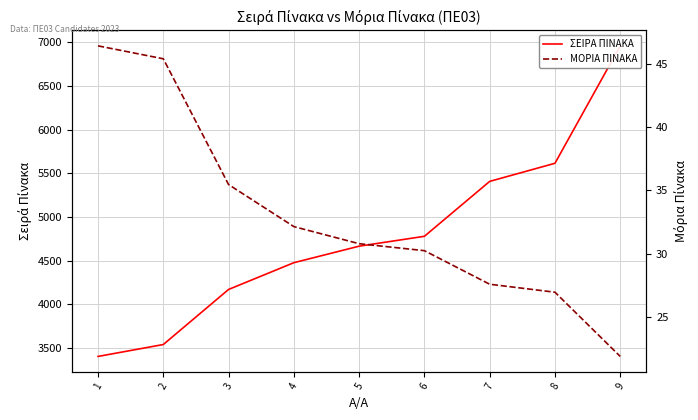

True or false: ΜΟΡΙΑ ΠΙΝΑΚΑ has more than 2 points higher than both neighbors.

False